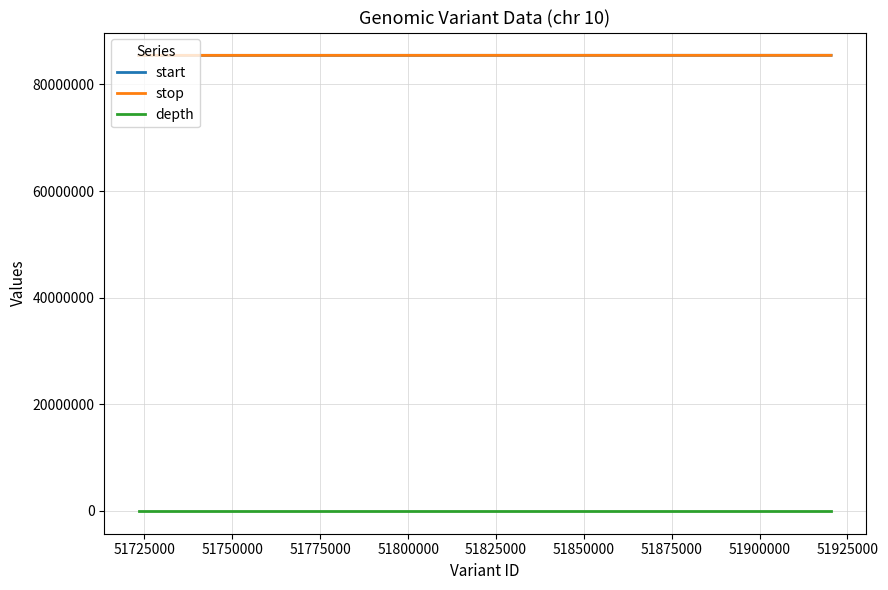

At how many categories does at least one series exceed 5275017?

2